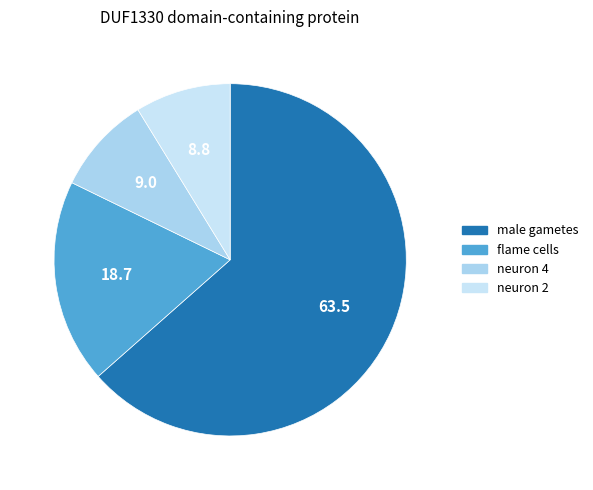

How many segments does this pie chart have?

4